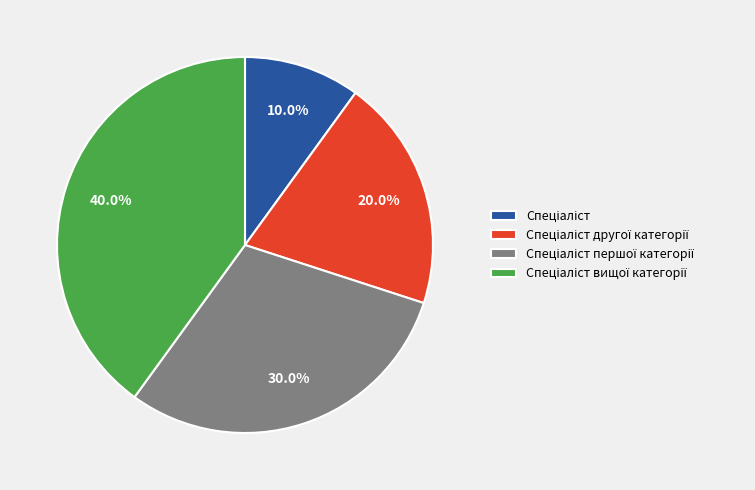

Does any single category account for the majority?

No